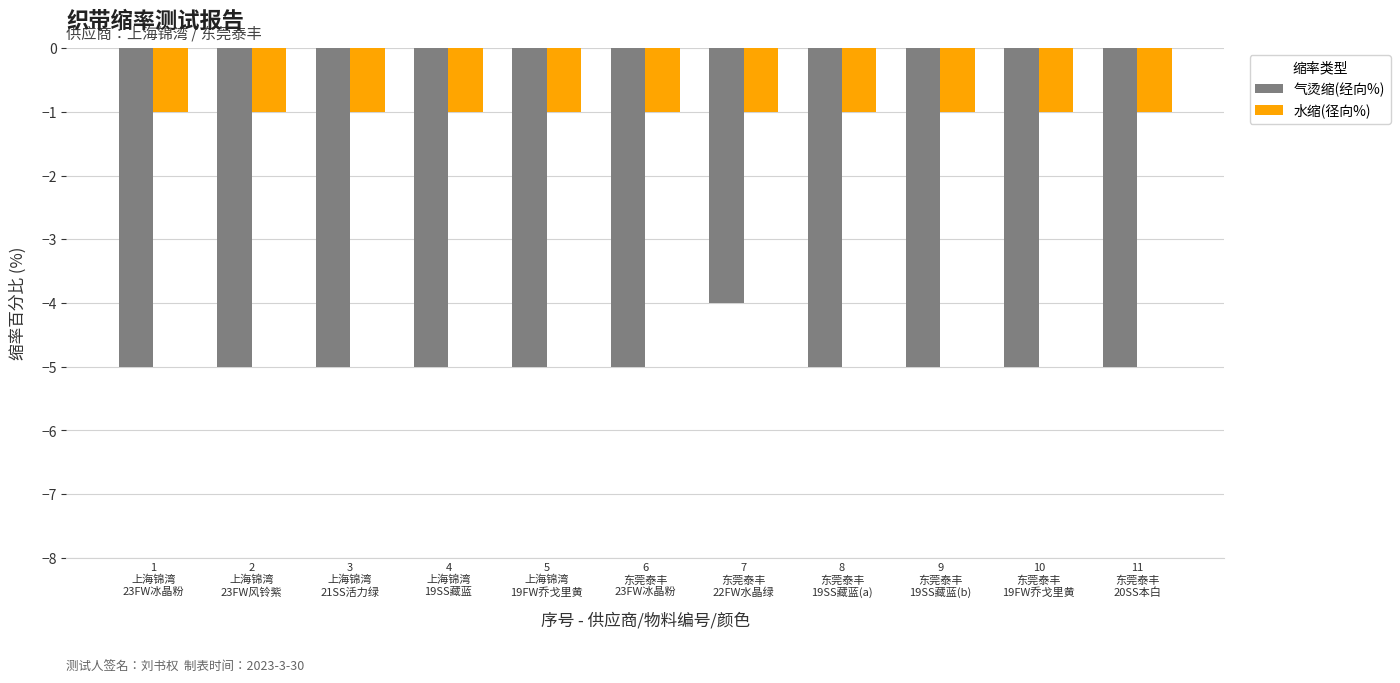

What position from the left is 9
东莞泰丰
19SS藏蓝(b)?

9